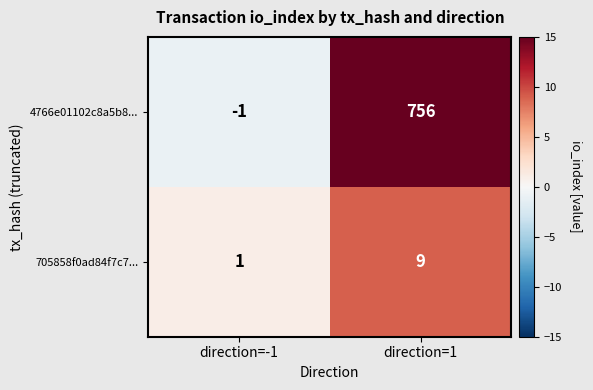

What is the average value of the 705858f0ad84f7c7... series?

5